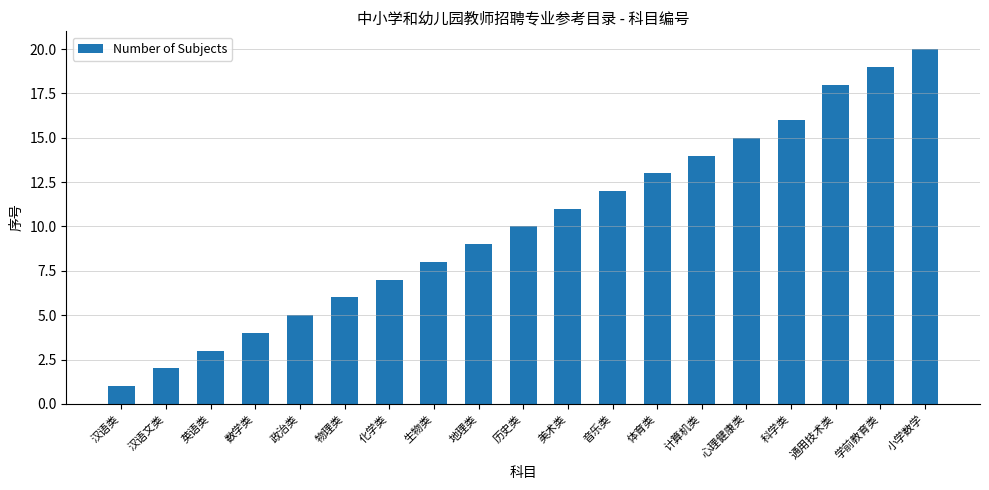

True or false: the data shows 13 at 生物类.

False